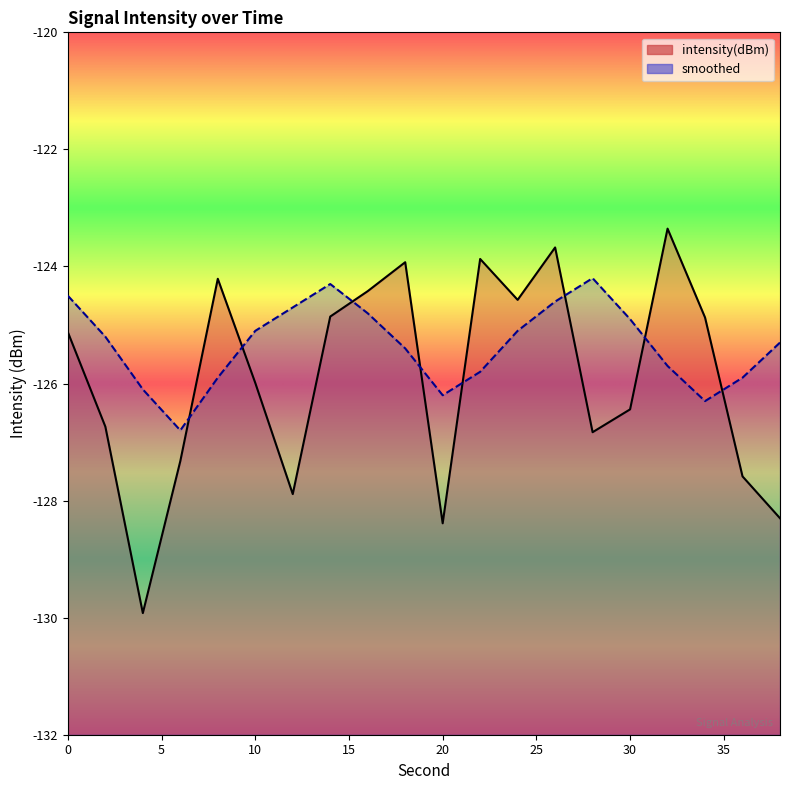

At which label does intensity(dBm) reach its peak?

32